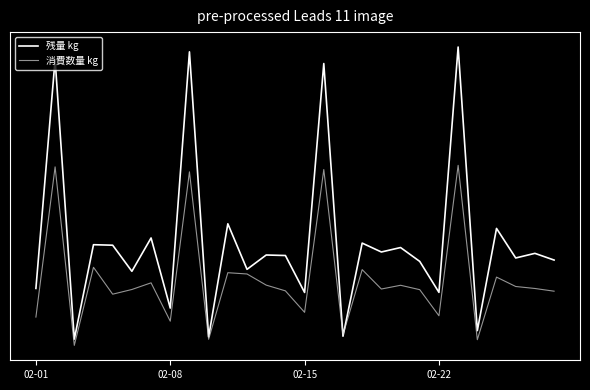

In 消費数量 kg, how many points are higher than both neighbors (excluding endpoints)?

10